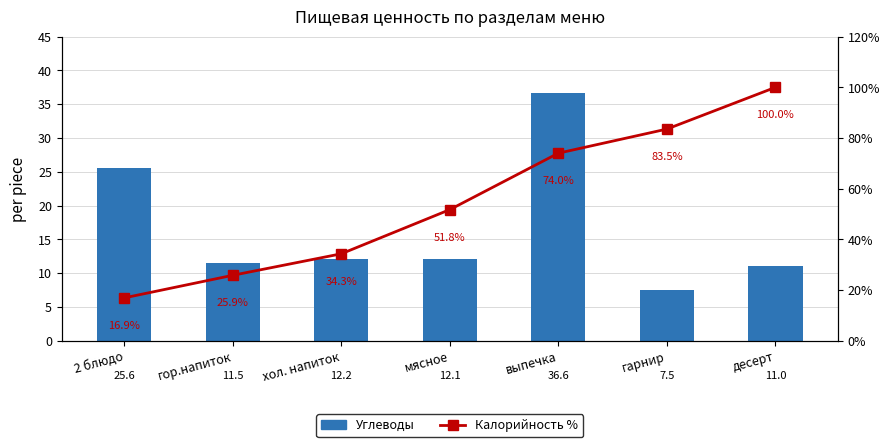

What is the label of the 3rd bar from the right?

выпечка